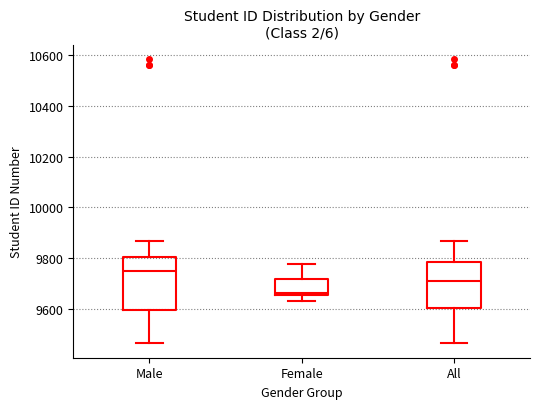

Where does the upper whisker of the box for Male end on the y-axis? The values are not printed on the chart, so give them approximately, as read against the axis.

9860